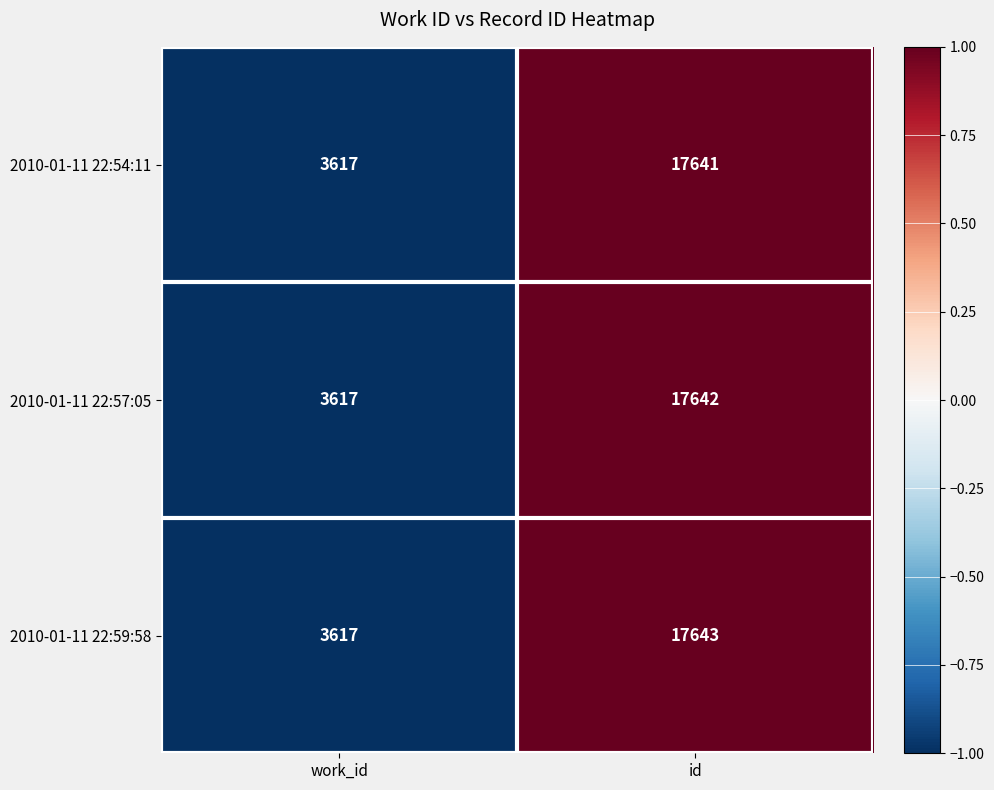

Reading left to right, what are all the values shown in this chart?

2010-01-11 22:54:11: 3617	17641
2010-01-11 22:57:05: 3617	17642
2010-01-11 22:59:58: 3617	17643